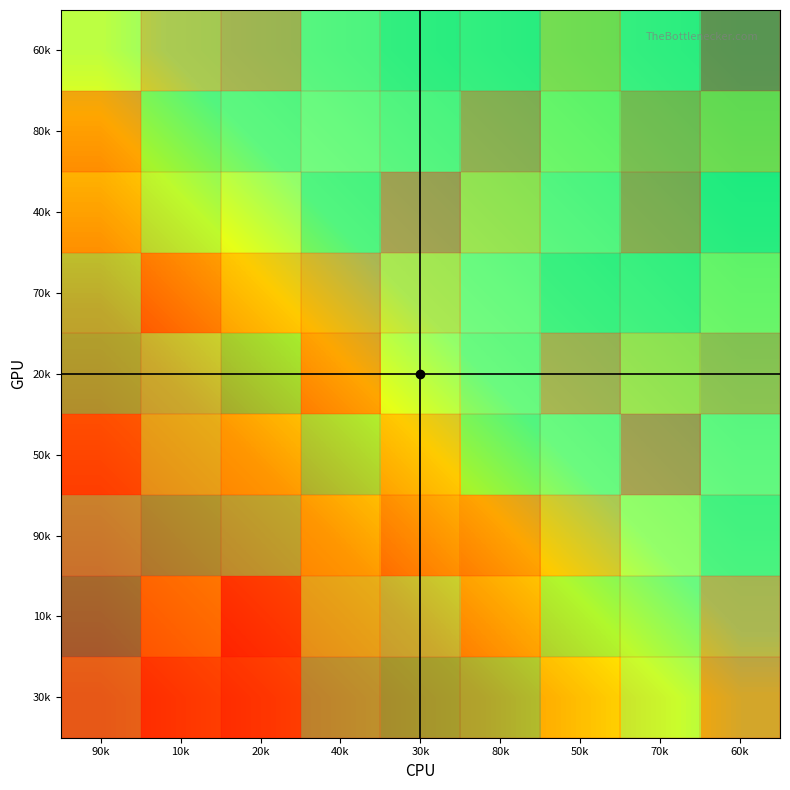

What is the greatest value displayed?

1.0